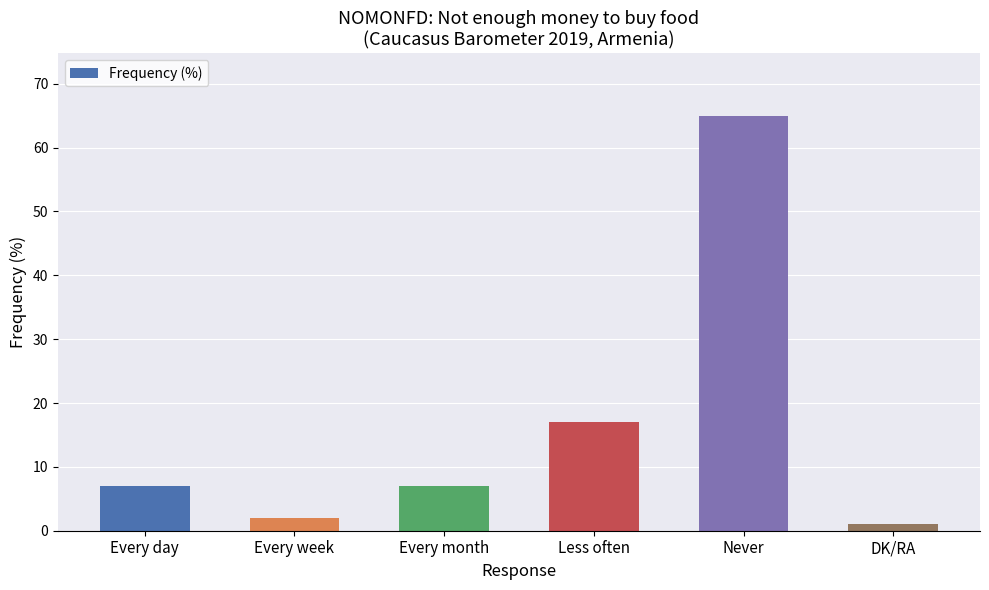

The chart shows a value of 4 at Every month. True or false?

False